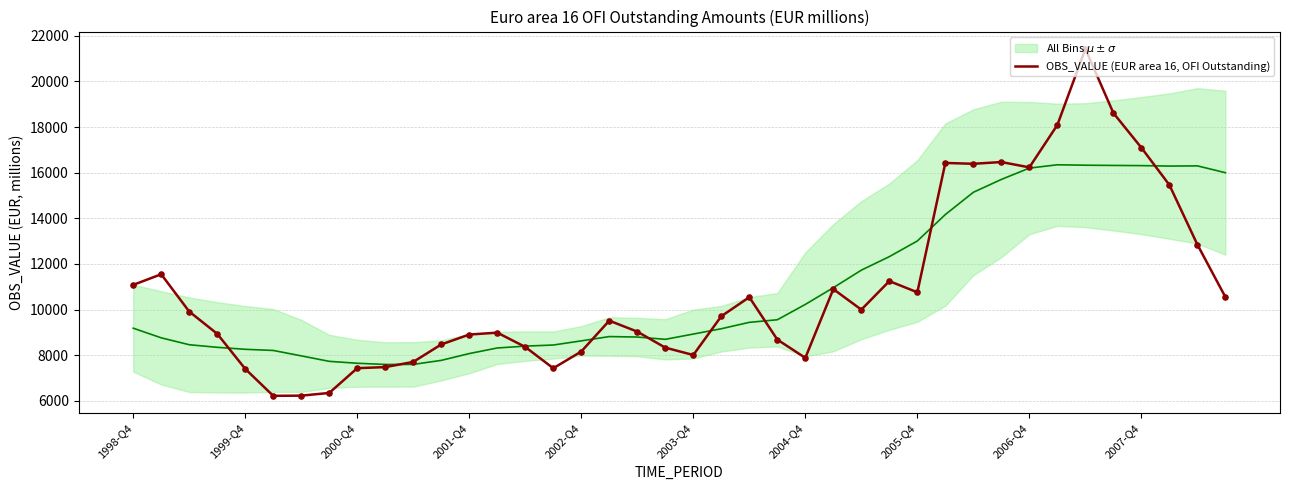

What is the maximum value for OBS_VALUE (EUR area 16, OFI Outstanding)?

21426.2